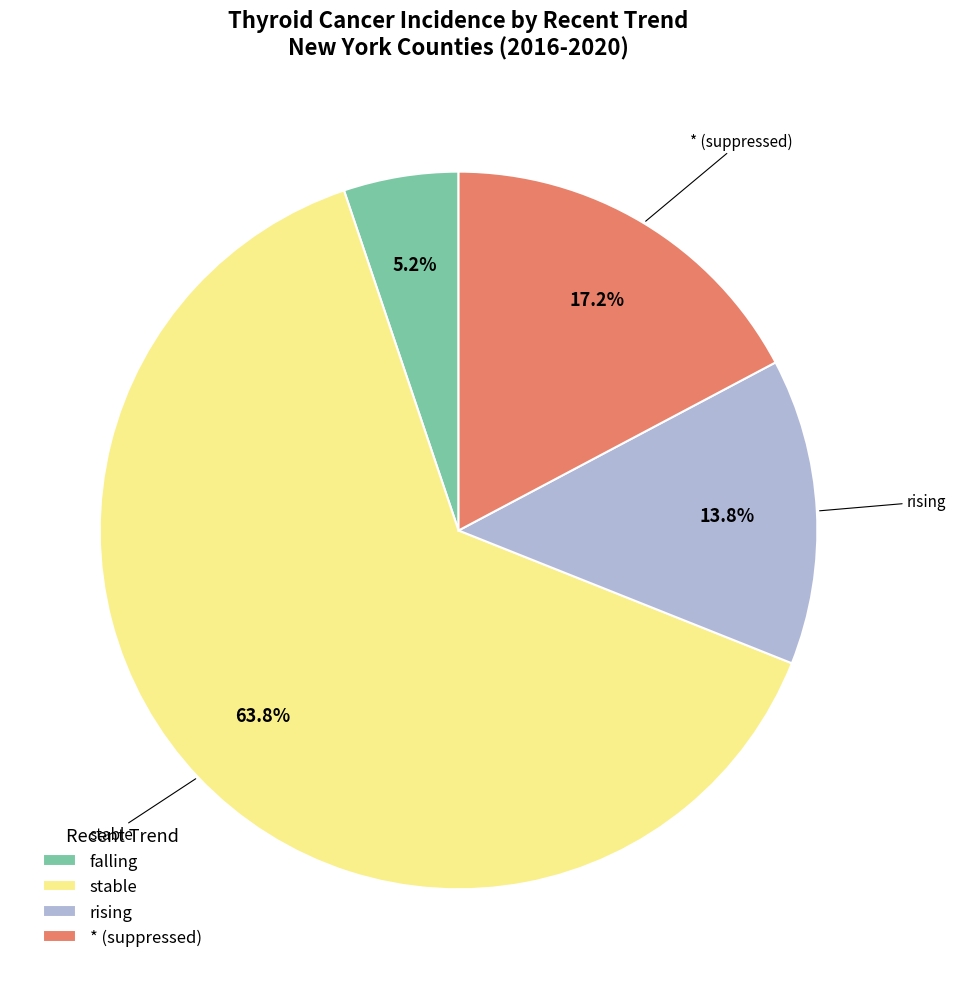

To the nearest percent, what is the combined percentage of stable and *?

81%